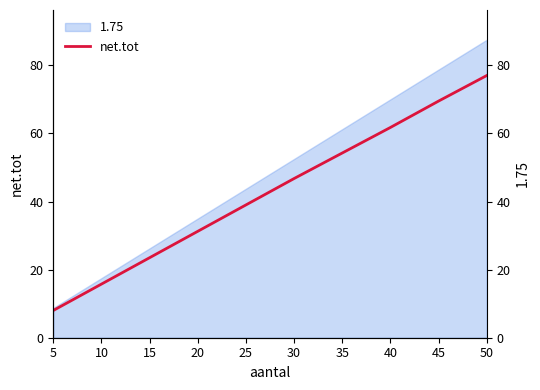

What is the change in value from 5 to 50?

+69.0